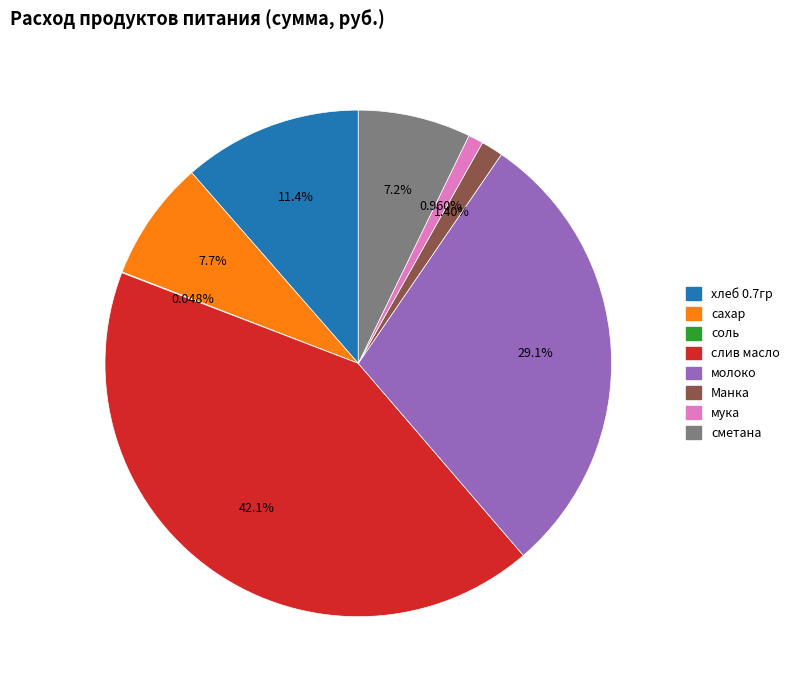

Is мука the majority of the pie?

No